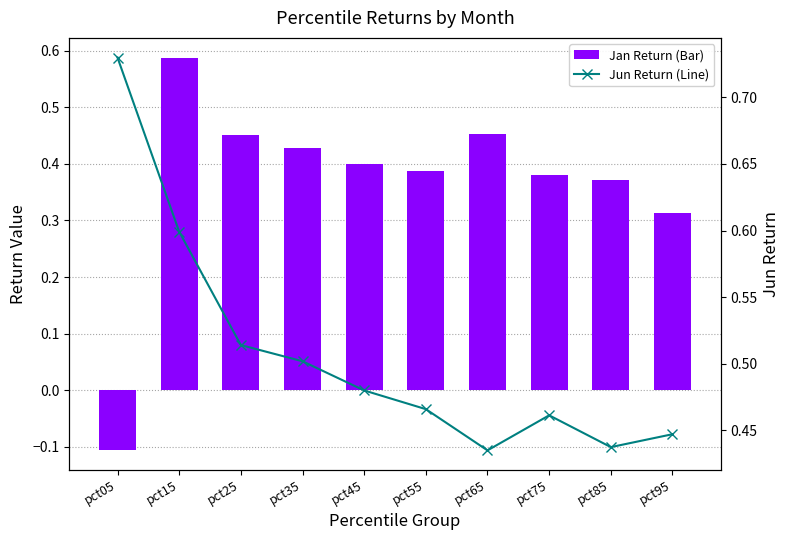

List the series in order of their overall mean, highest first.

Jun Return (Line), Jan Return (Bar)